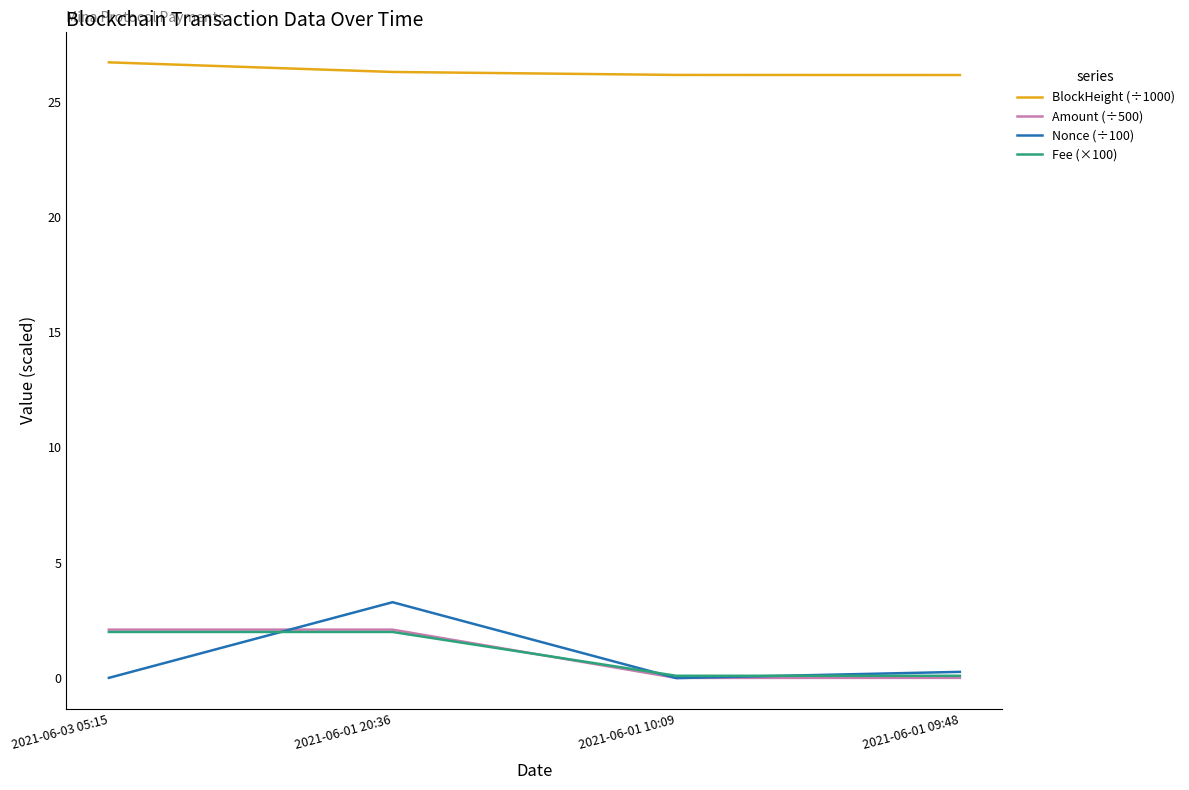

True or false: Amount (÷500) and BlockHeight (÷1000) cross at least once.

False